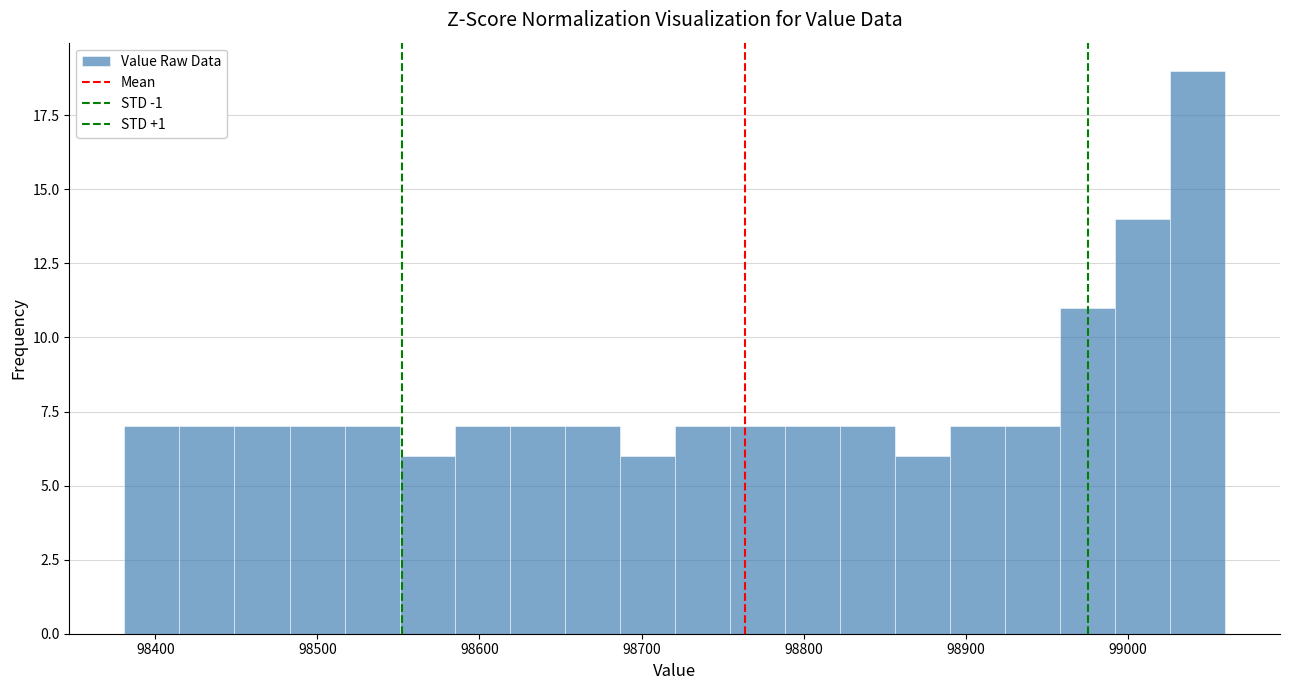

Read against the x-axis, roughly where is the centre of the tallest bar?

99040